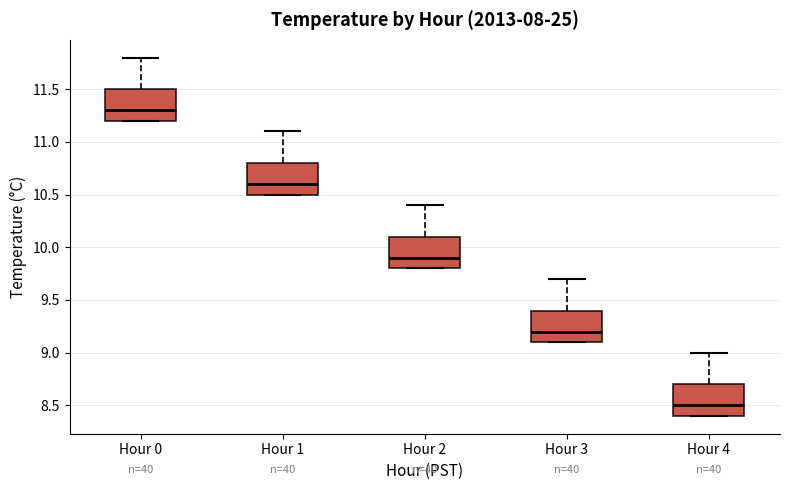

Reading left to right, read every box against the y-axis: the position of its median line, the range the box covers, and the ends of its whiskers. The values are not printed on the chart, so give them approximately, as read against the axis.

Hour 0: median 11.3, box 11.2 to 11.5, whiskers 11.2 to 11.8
Hour 1: median 10.6, box 10.5 to 10.8, whiskers 10.5 to 11.1
Hour 2: median 9.9, box 9.8 to 10.1, whiskers 9.8 to 10.4
Hour 3: median 9.2, box 9.1 to 9.4, whiskers 9.1 to 9.7
Hour 4: median 8.5, box 8.4 to 8.7, whiskers 8.4 to 9.0